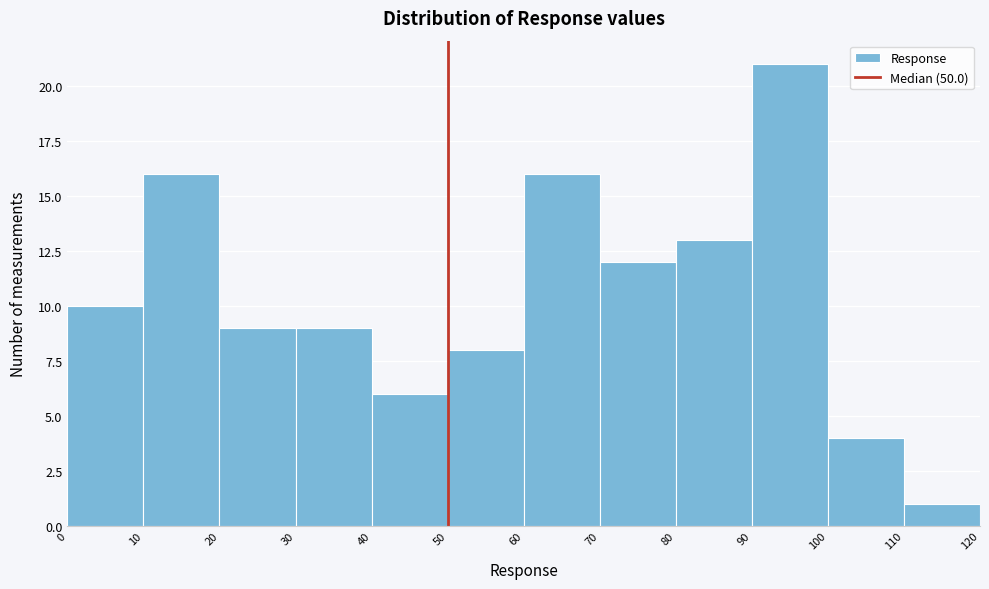

Reading left to right, list every bar in this chart as the range it spans on the x-axis followed by its height. The values are not printed on the chart, so give them approximately, as read against the axis.

0 to 10: 10
10 to 20: 16
20 to 30: 9
30 to 40: 9
40 to 50: 6
50 to 60: 8
60 to 70: 16
70 to 80: 12
80 to 90: 13
90 to 100: 21
100 to 110: 4
110 to 120: 1